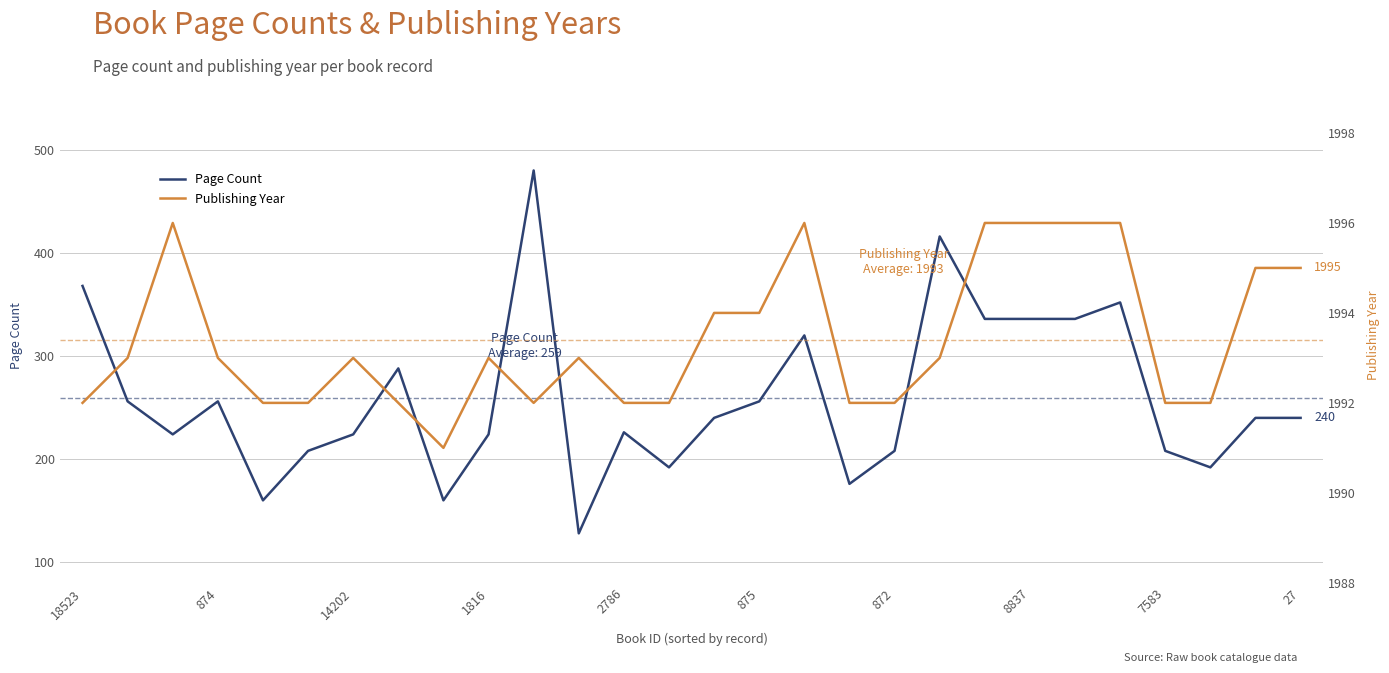

Count the Publishing Year values in the range 1992 to 1995.

21